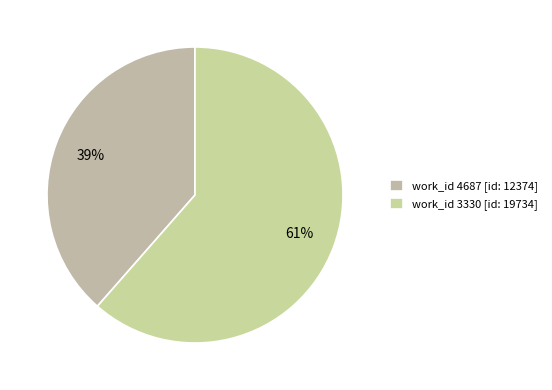

How many slices are in this pie chart?

2